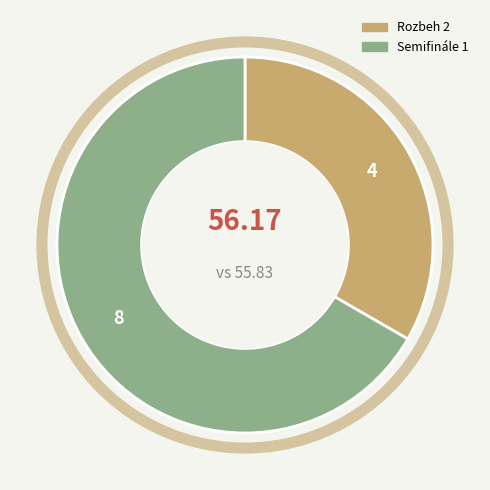

Is there a majority slice in this chart?

Yes